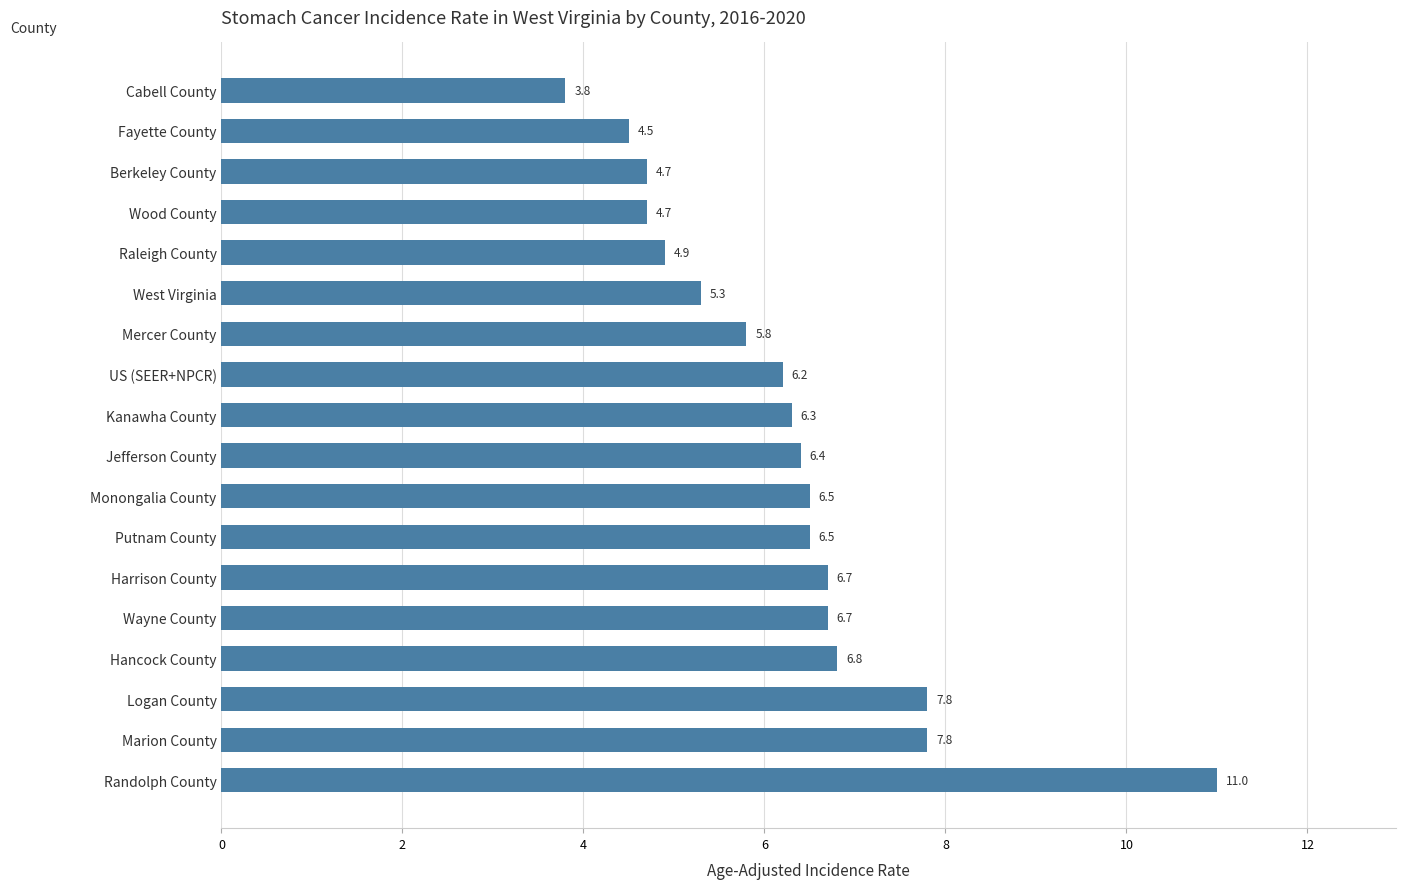

Are the bars grouped side by side (vs. stacked)?

No